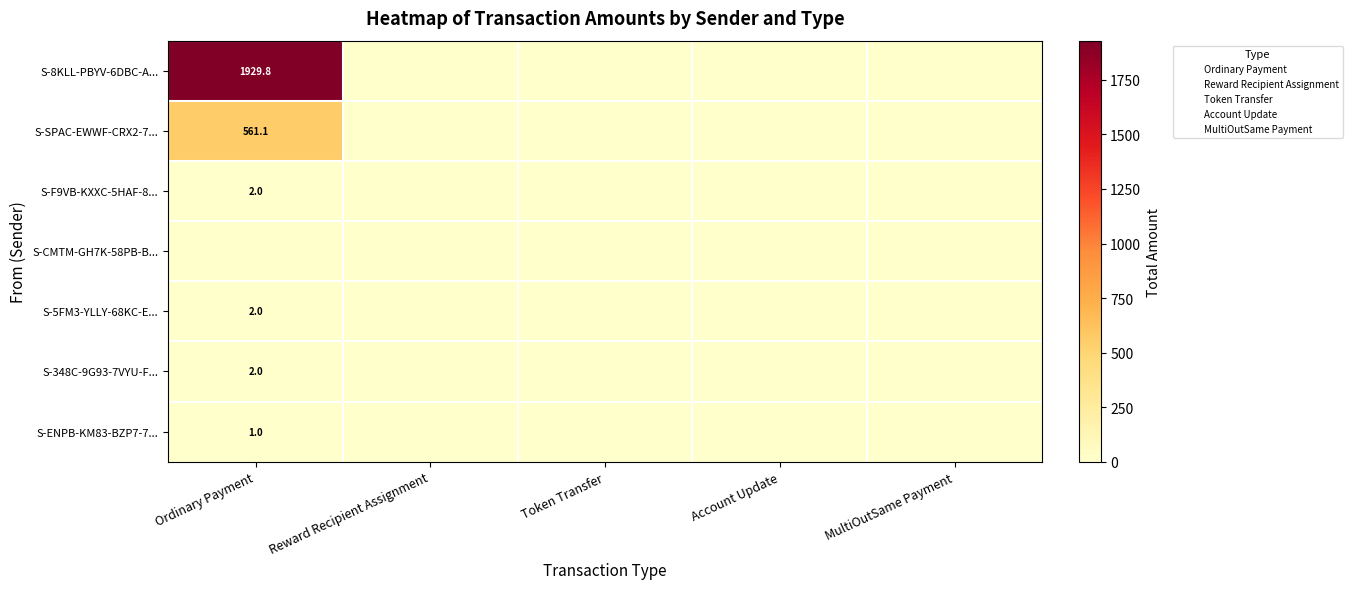

Is the value of S-348C-9G93-7VYU-F... at Token Transfer greater than the value of S-SPAC-EWWF-CRX2-7... at Reward Recipient Assignment?

No